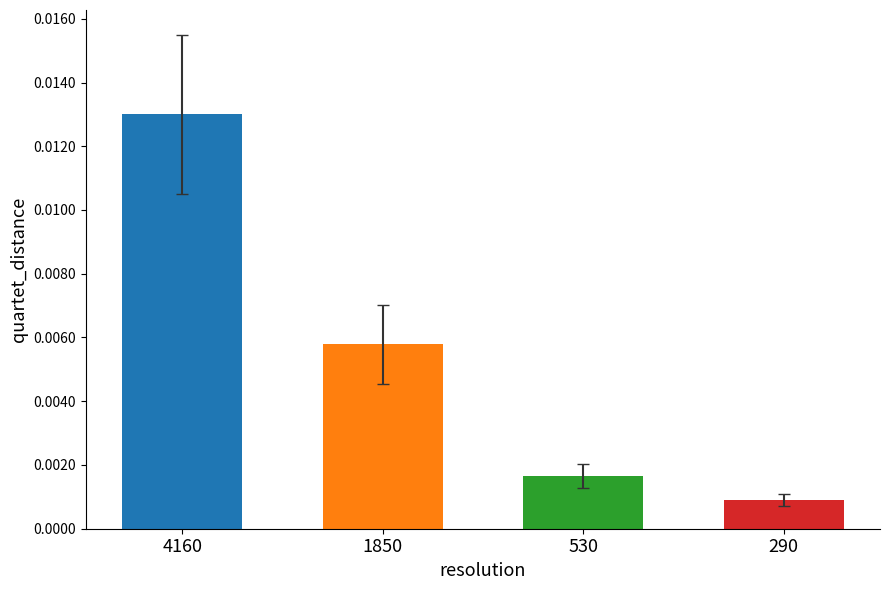

The value at 290 is 0.0. True or false?

True